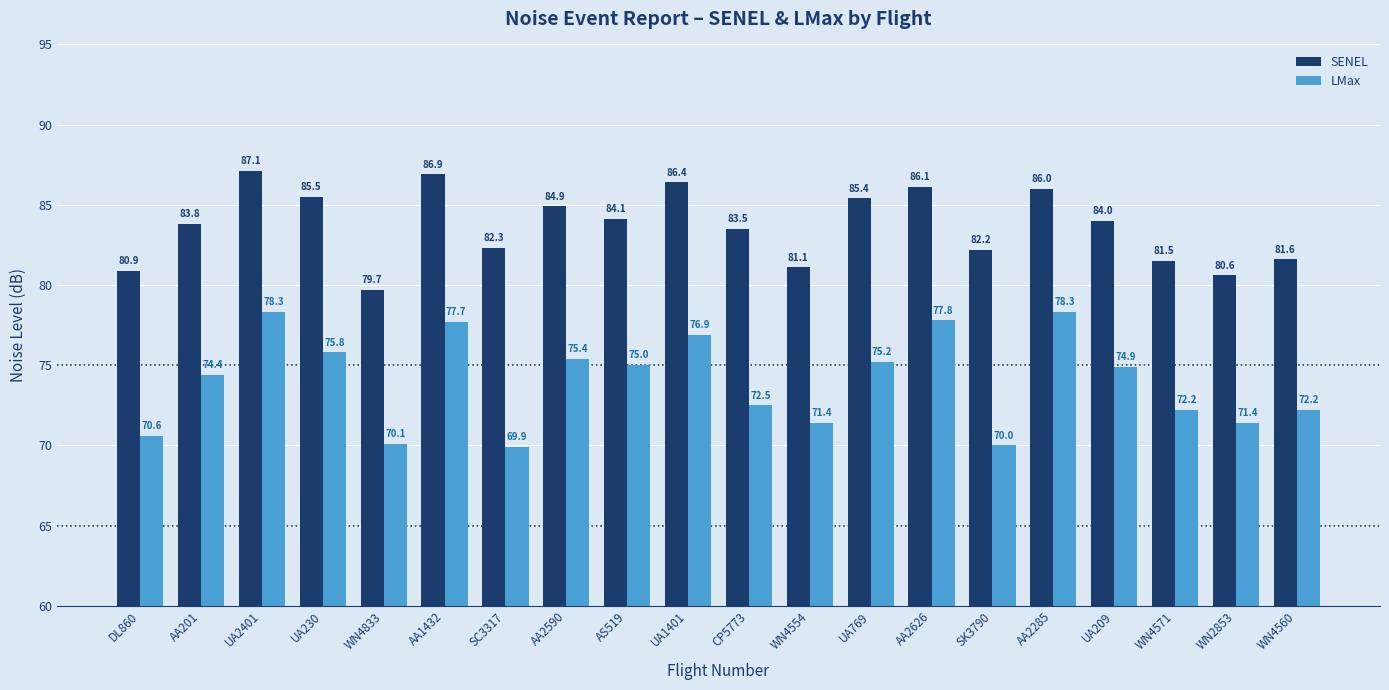

Which series has the largest range (max minus min)?

LMax